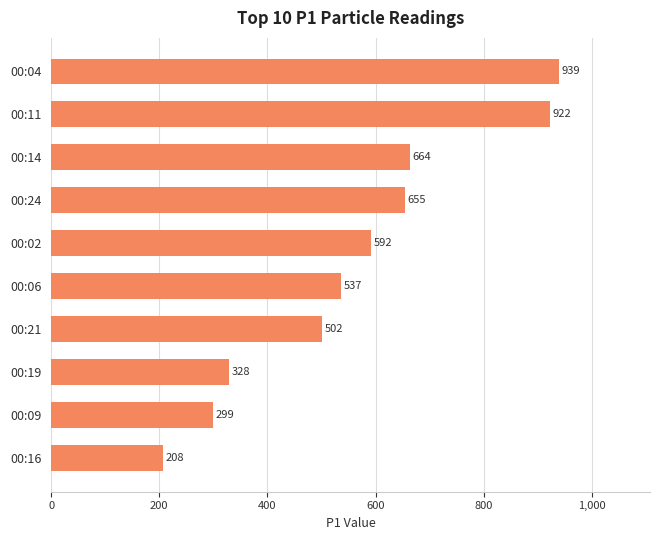

How many bars are there in total?

10